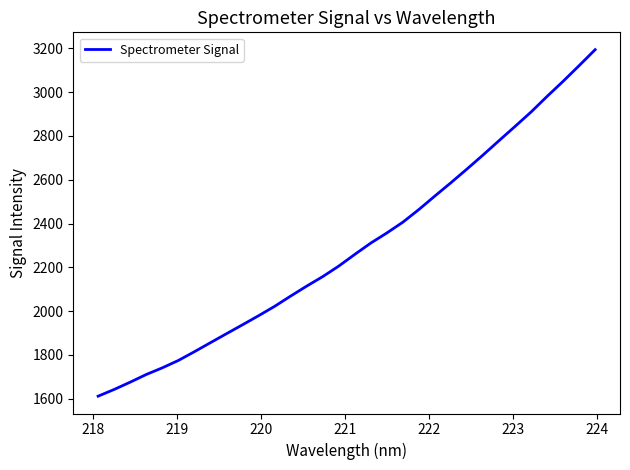

What is the difference between the maximum and minimum values?

1583.0